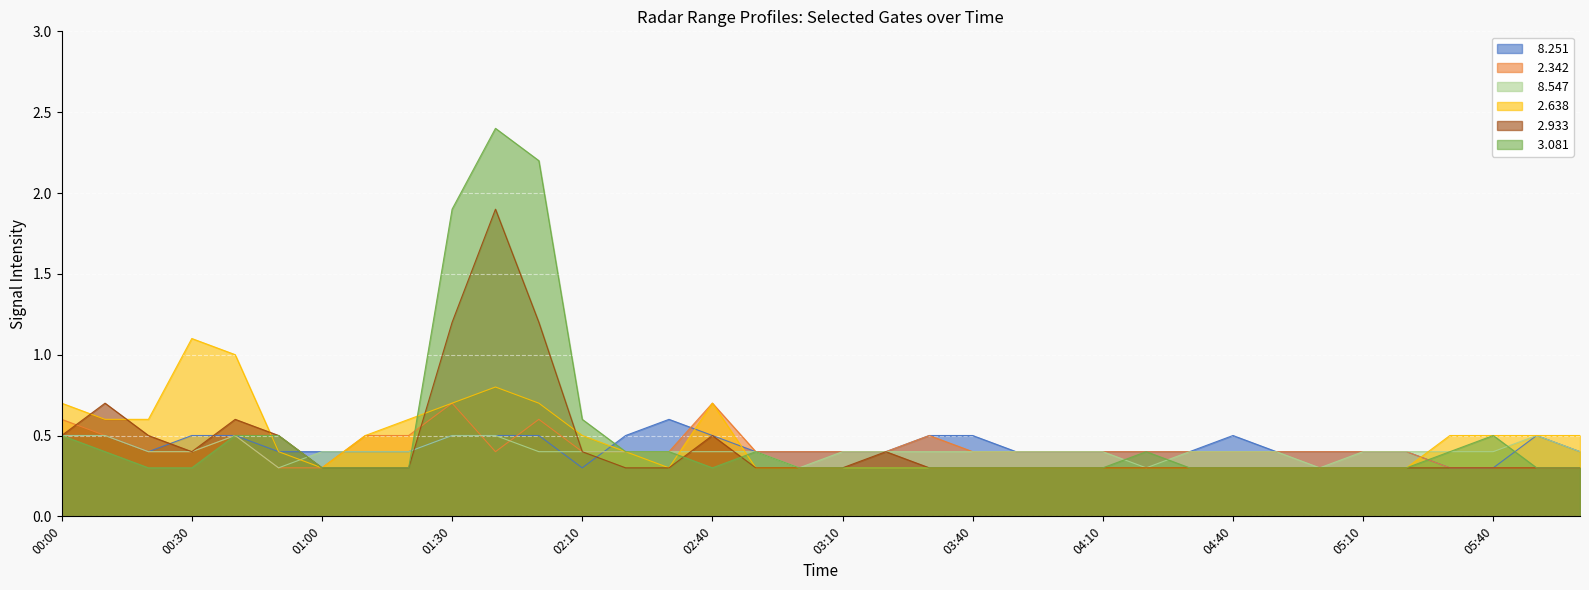

Rank the series at 01:30 from highest to lowest value.

  3.081,   2.933,   2.342,   2.638,   8.251,   8.547